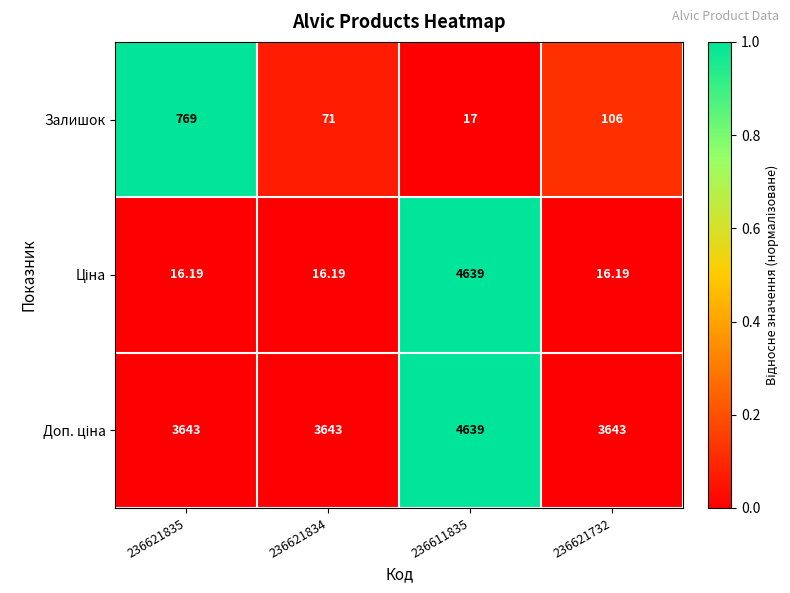

How many data points does each series have?

4